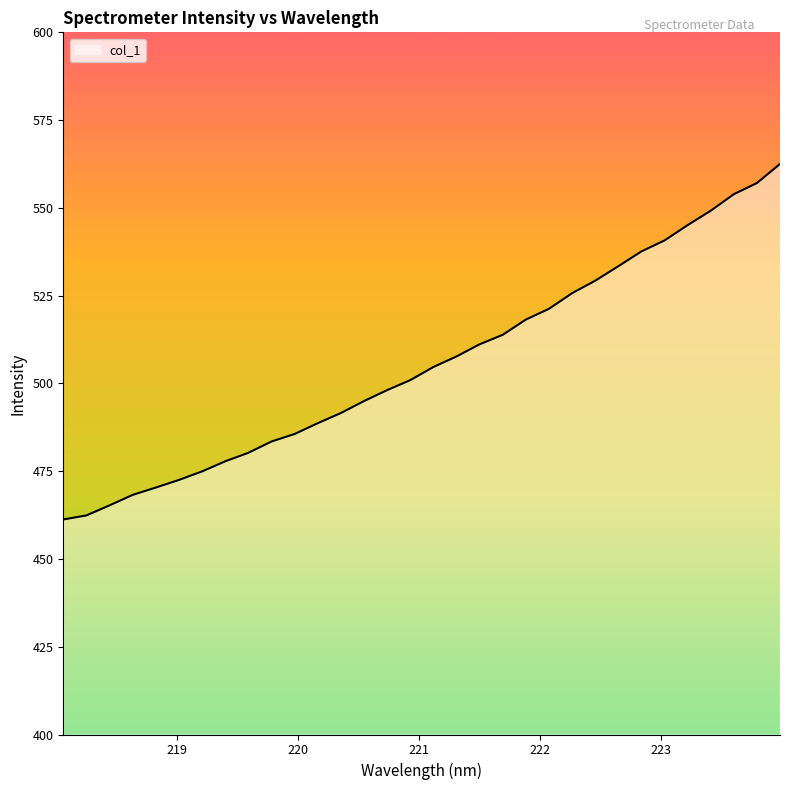

Reading left to right, list all the values displayed in this chart.

461.2	462.4	465.3	468.3	470.3	472.5	474.9	477.8	480.2	483.5	485.6	488.7	491.6	495.0	498.1	500.9	504.7	507.7	511.1	513.9	518.2	521.3	525.7	529.2	533.4	537.6	540.7	545.1	549.2	553.9	557.1	562.5